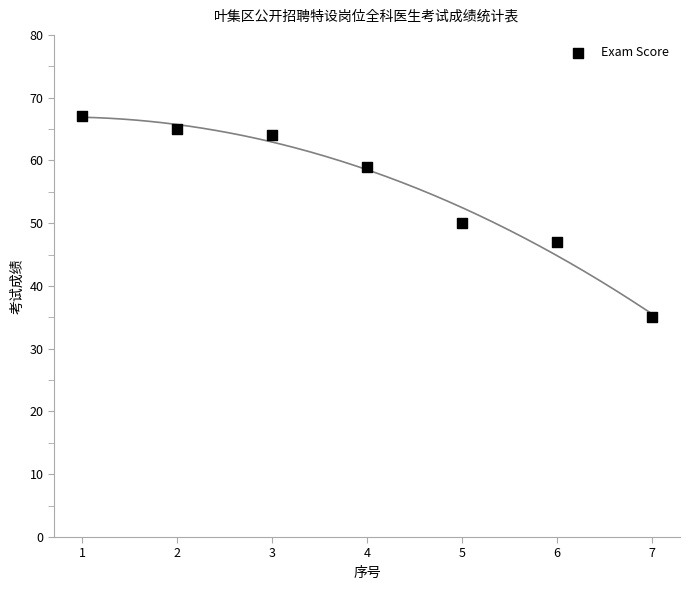

What Y value in the scatter plot is closest to 51?

50